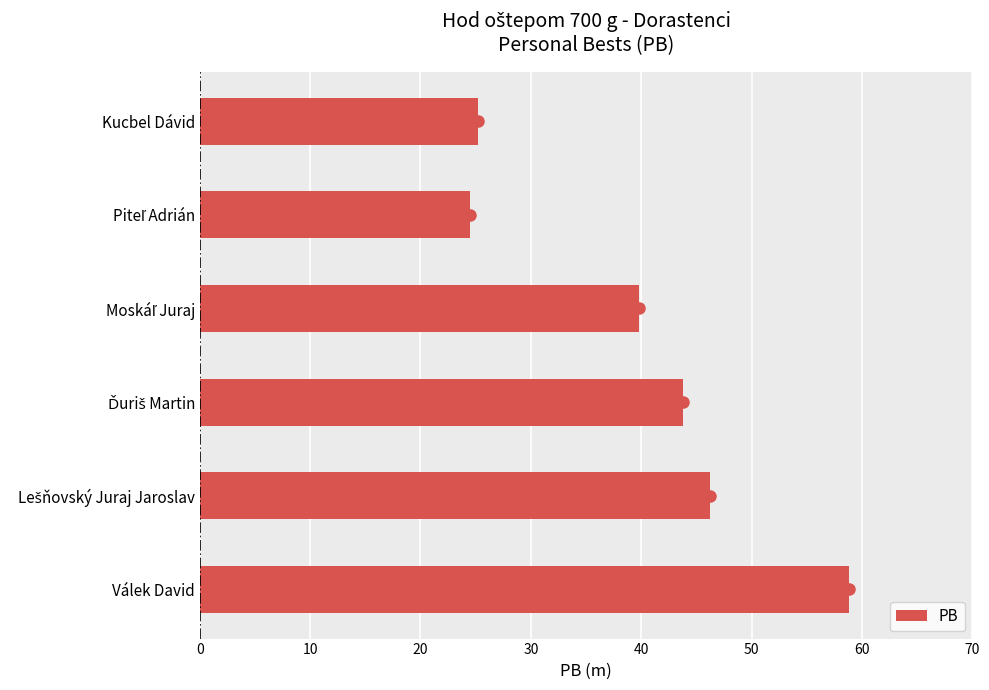

What is the average value?

39.7